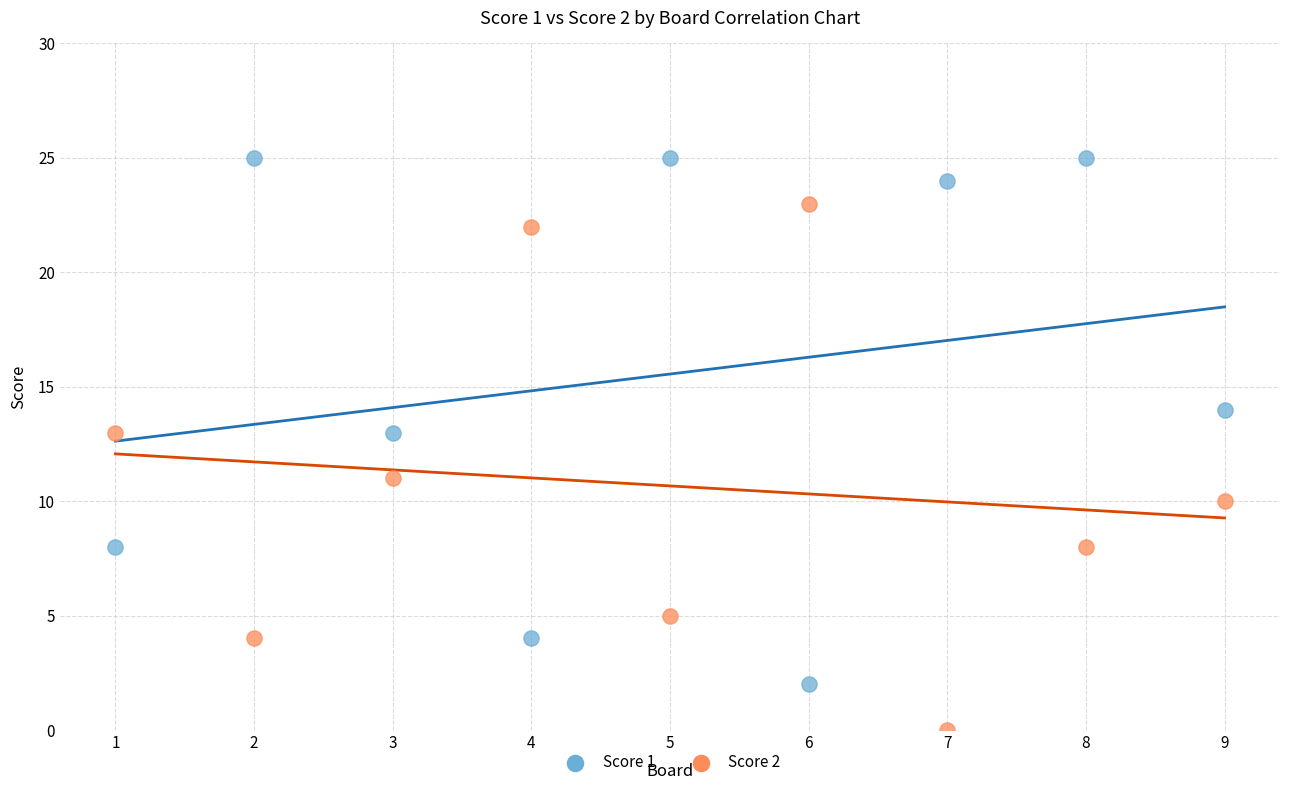

Which series reaches the minimum Y coordinate?

Score 2